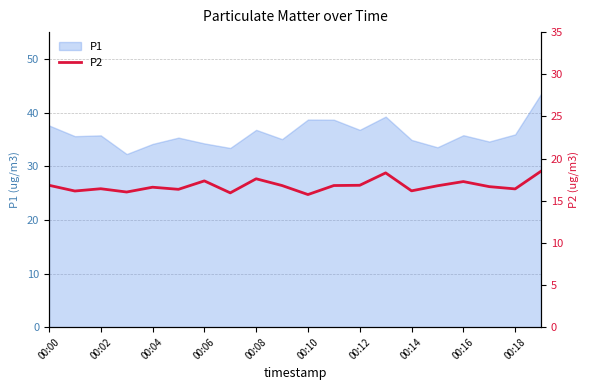

How many lines are shown in the chart?

1